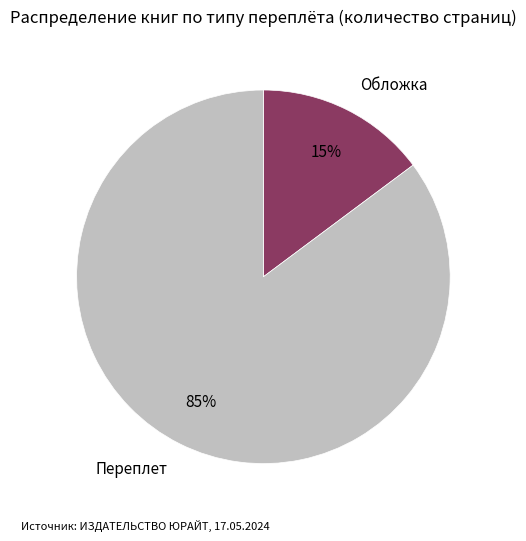

Which category accounts for the majority?

Переплет